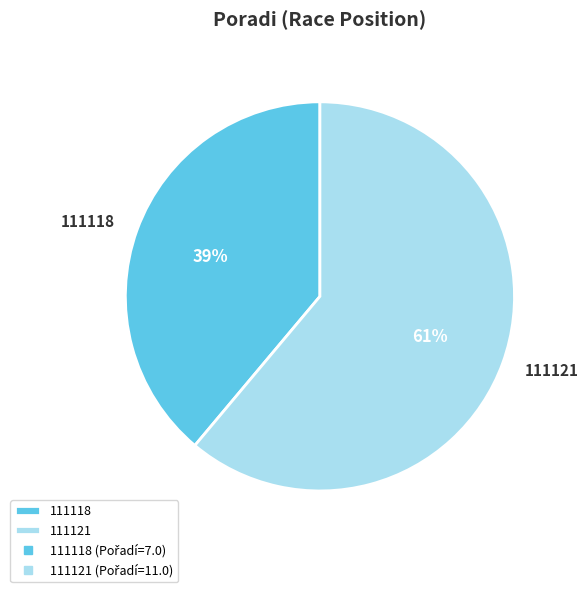

What percentage is the 111118 slice, to the nearest percent?

39%